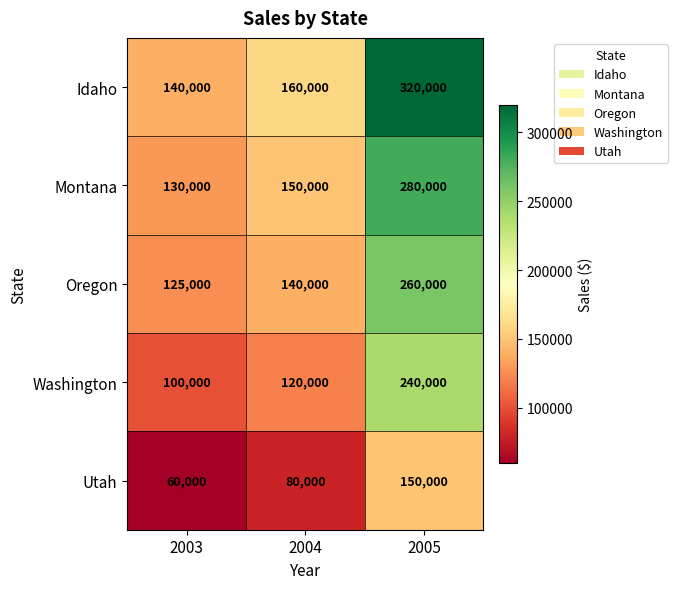

At which label is Utah closest to 105000?

2004